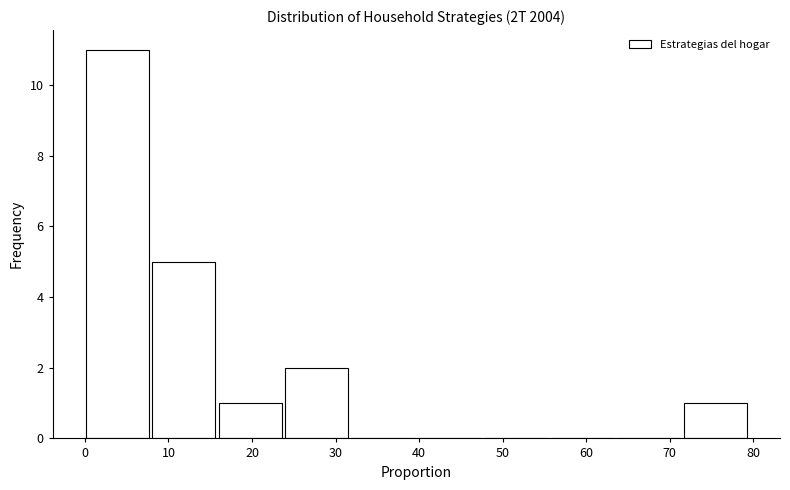

Over which range of the x-axis is the bar tallest?

0 to 8